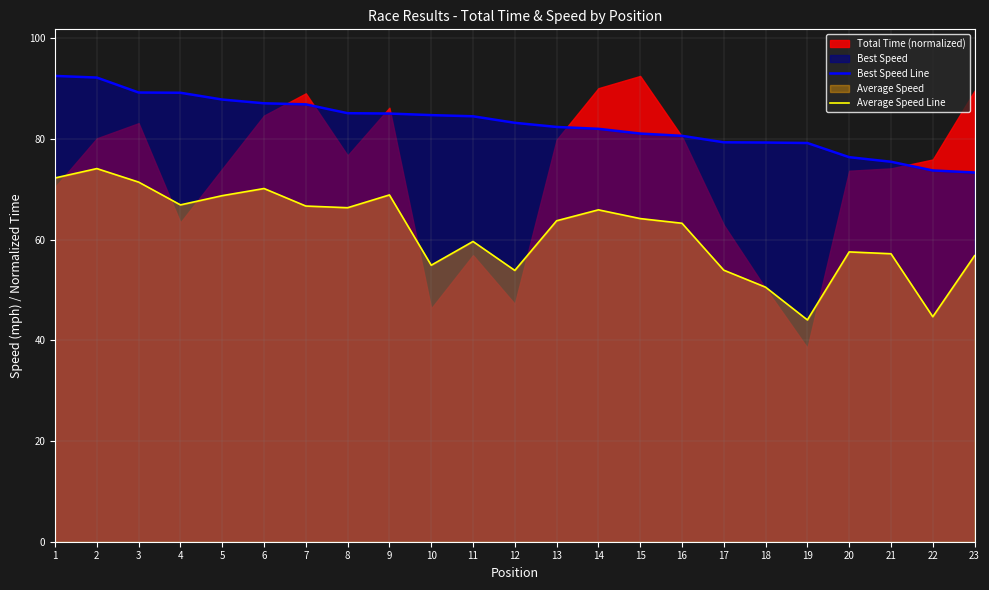

True or false: Average Speed Line has a value of 70.2 at 6.

True